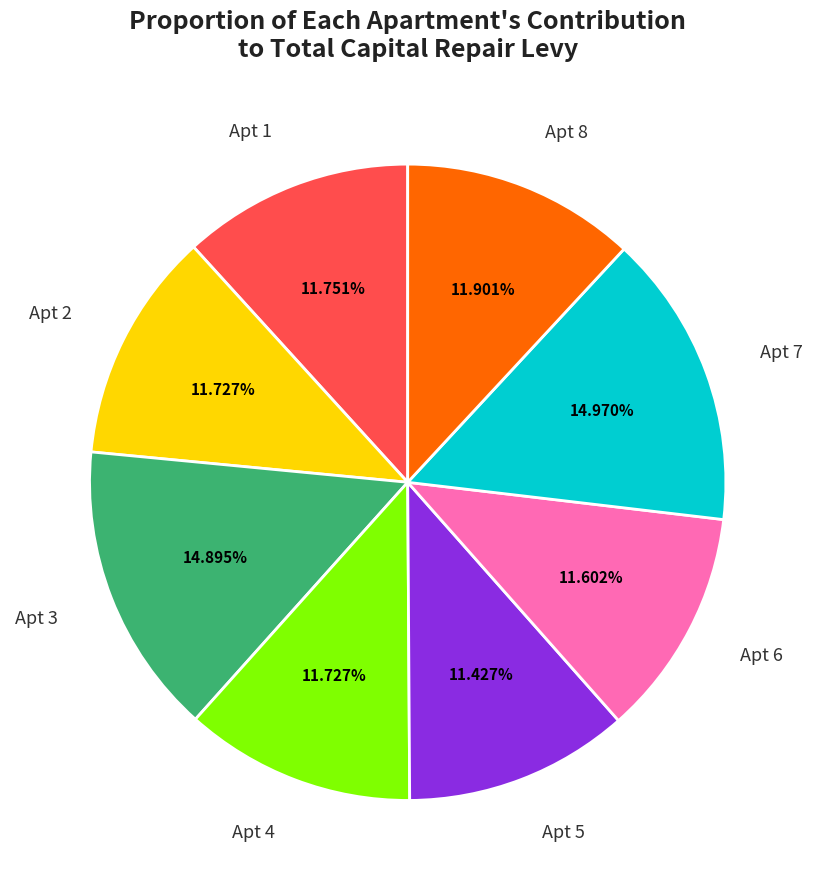

Is there a majority slice in this chart?

No